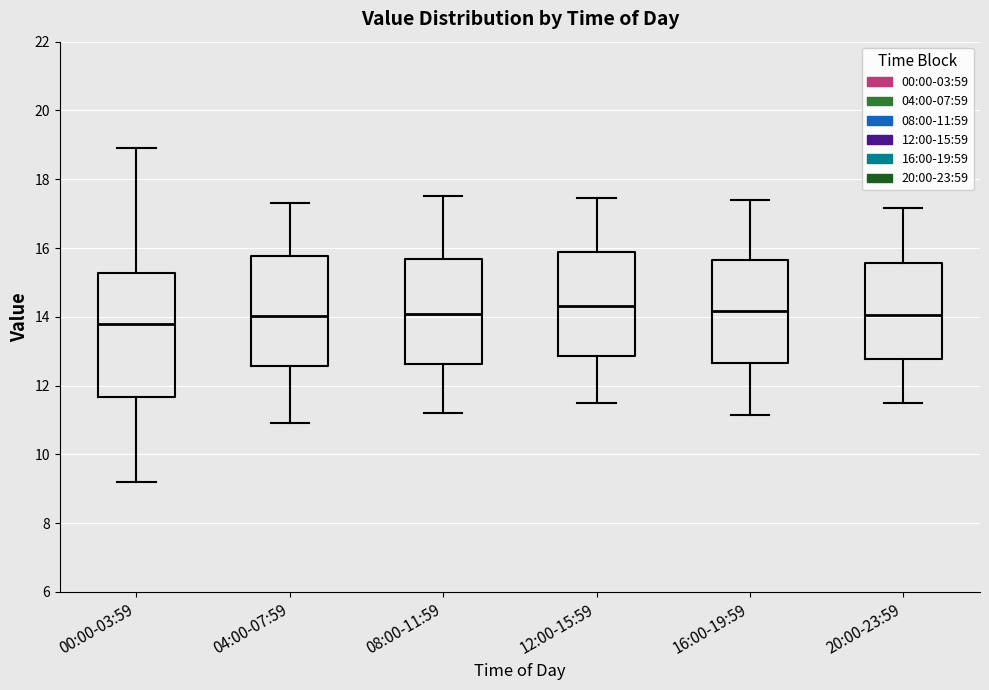

Reading left to right, read every box against the y-axis: the position of its median line, the range the box covers, and the ends of its whiskers. The values are not printed on the chart, so give them approximately, as read against the axis.

00:00-03:59: median 13.8, box 11.6 to 15.2, whiskers 9.2 to 19.0
04:00-07:59: median 14.0, box 12.6 to 15.8, whiskers 11.0 to 17.4
08:00-11:59: median 14.0, box 12.6 to 15.6, whiskers 11.2 to 17.6
12:00-15:59: median 14.4, box 12.8 to 15.8, whiskers 11.6 to 17.4
16:00-19:59: median 14.2, box 12.6 to 15.6, whiskers 11.2 to 17.4
20:00-23:59: median 14.0, box 12.8 to 15.6, whiskers 11.6 to 17.2